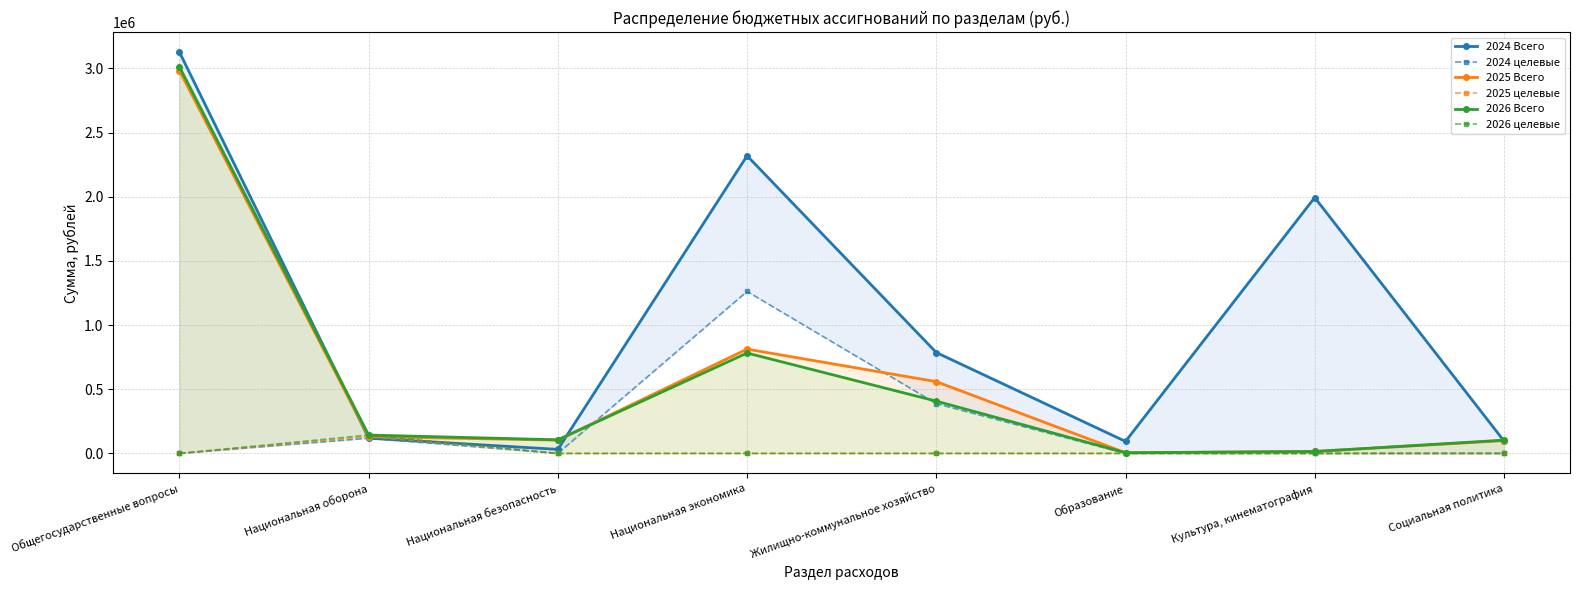

Reading left to right, transcribe all the data shown in this chart.

2024 Всего: Общегосударственные вопросы=3126490.9	Национальная оборона=118449.0	Национальная безопасность=31400.0	Национальная экономика=2318907.7	Жилищно-коммунальное хозяйство=785868.4	Образование=93473.9	Культура, кинематография=1993511.5	Социальная политика=97618.6
2024 целевые: Общегосударственные вопросы=0.0	Национальная оборона=118449.0	Национальная безопасность=0.0	Национальная экономика=1261866.0	Жилищно-коммунальное хозяйство=387809.0	Образование=0.0	Культура, кинематография=0.0	Социальная политика=0.0
2025 Всего: Общегосударственные вопросы=2981369.7	Национальная оборона=130463.0	Национальная безопасность=103388.0	Национальная экономика=812495.0	Жилищно-коммунальное хозяйство=559019.8	Образование=5000.0	Культура, кинематография=15000.0	Социальная политика=99445.7
2025 целевые: Общегосударственные вопросы=0.0	Национальная оборона=130463.0	Национальная безопасность=0.0	Национальная экономика=0.0	Жилищно-коммунальное хозяйство=0.0	Образование=0.0	Культура, кинематография=0.0	Социальная политика=0.0
2026 Всего: Общегосударственные вопросы=3011680.6	Национальная оборона=142859.0	Национальная безопасность=105888.0	Национальная экономика=782064.6	Жилищно-коммунальное хозяйство=407205.9	Образование=5000.0	Культура, кинематография=15000.0	Социальная политика=103224.6
2026 целевые: Общегосударственные вопросы=0.0	Национальная оборона=142859.0	Национальная безопасность=0.0	Национальная экономика=0.0	Жилищно-коммунальное хозяйство=0.0	Образование=0.0	Культура, кинематография=0.0	Социальная политика=0.0